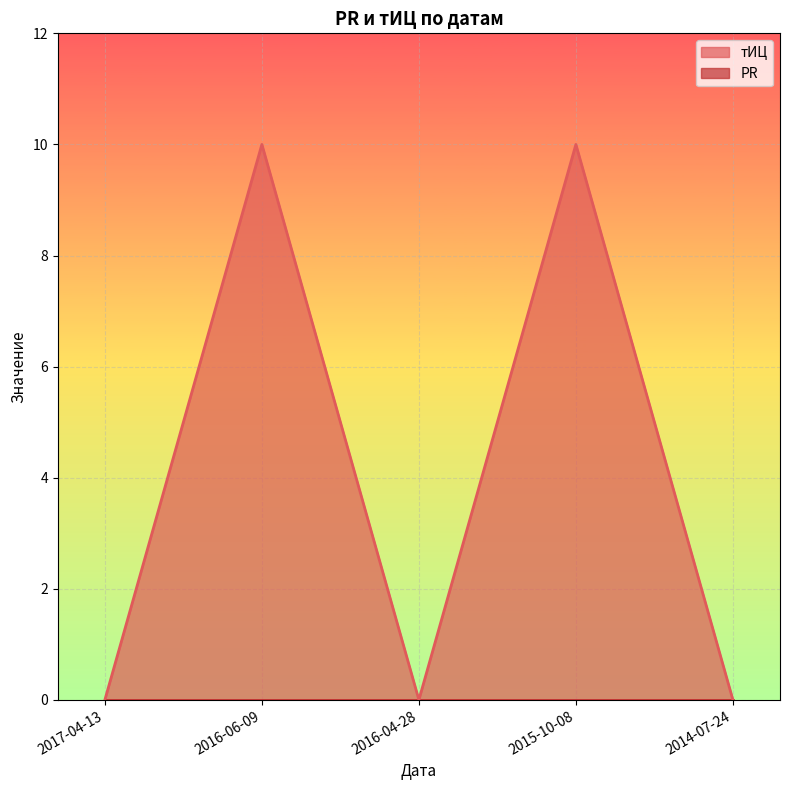

What is the label of the 2nd point from the left?

2016-06-09